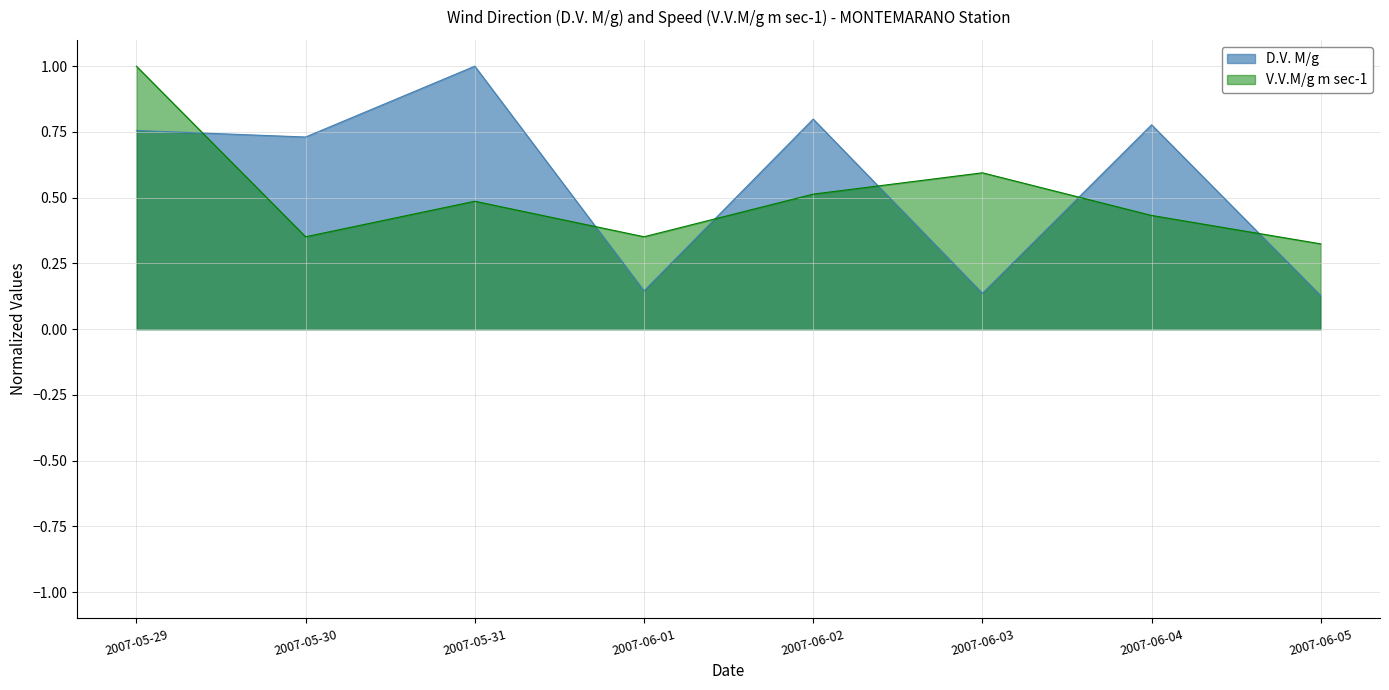

Is it true that D.V. M/g equals 0.1 at 2007-06-03?

True